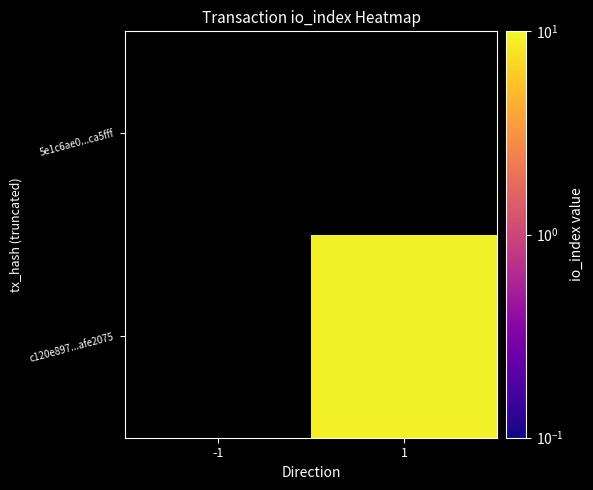

True or false: c120e897...afe2075 has a value of 14.4 at 1.

False